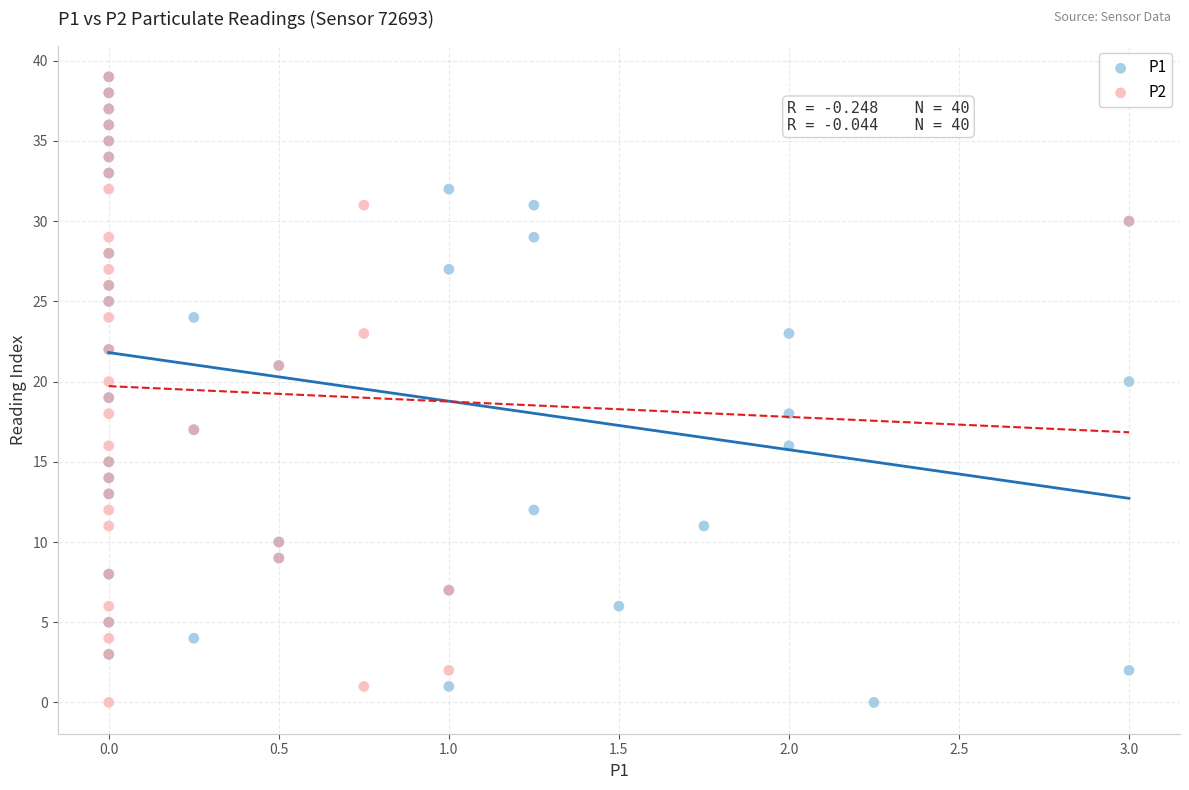

What are all the series names shown in the legend?

P1, P2